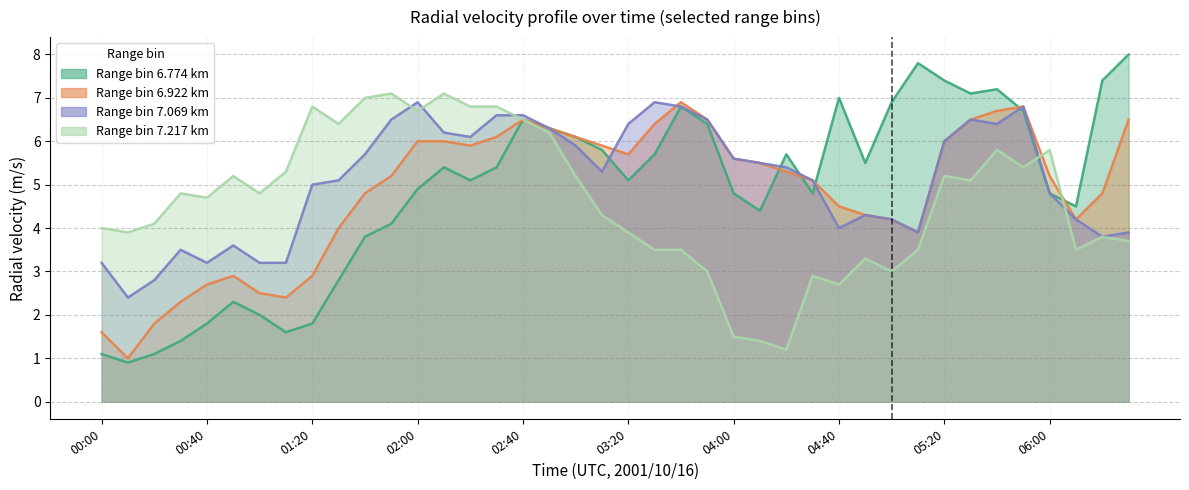

True or false: 7.069 has more than 2 points higher than both neighbors.

True